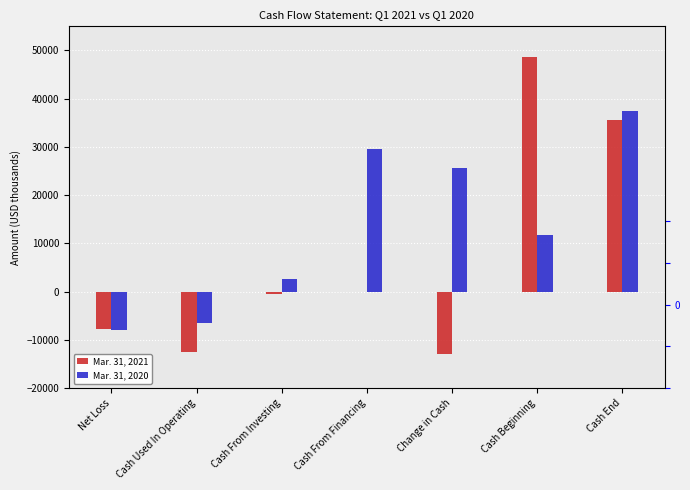

What is the label of the 3rd bar from the left?

Cash From Investing